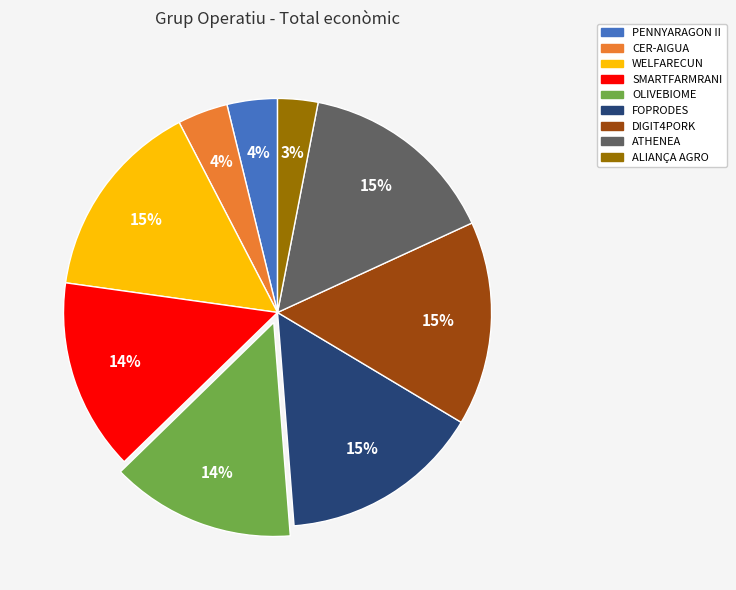

Between SMARTFARMRANI and PENNYARAGON II, which is larger?

SMARTFARMRANI